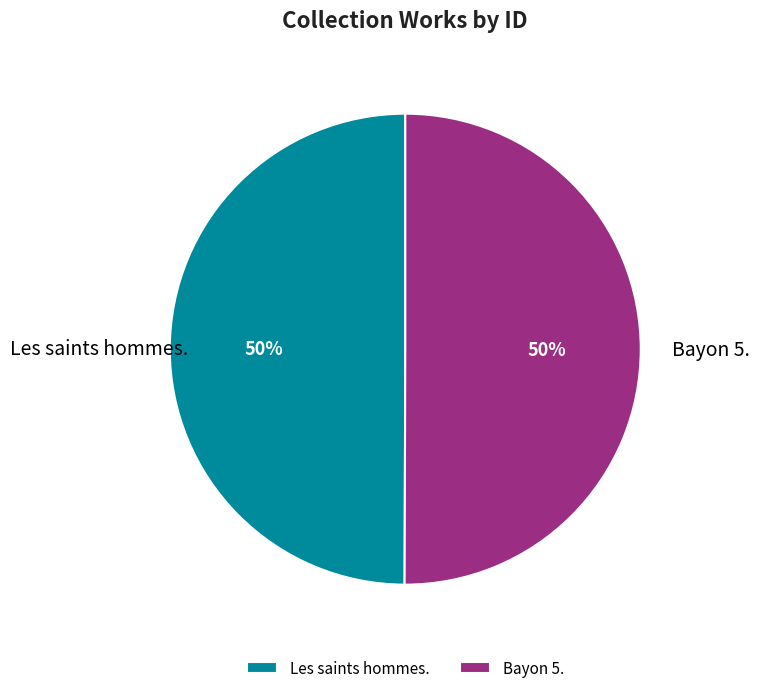

To the nearest percent, what portion does Les saints hommes. represent?

50%